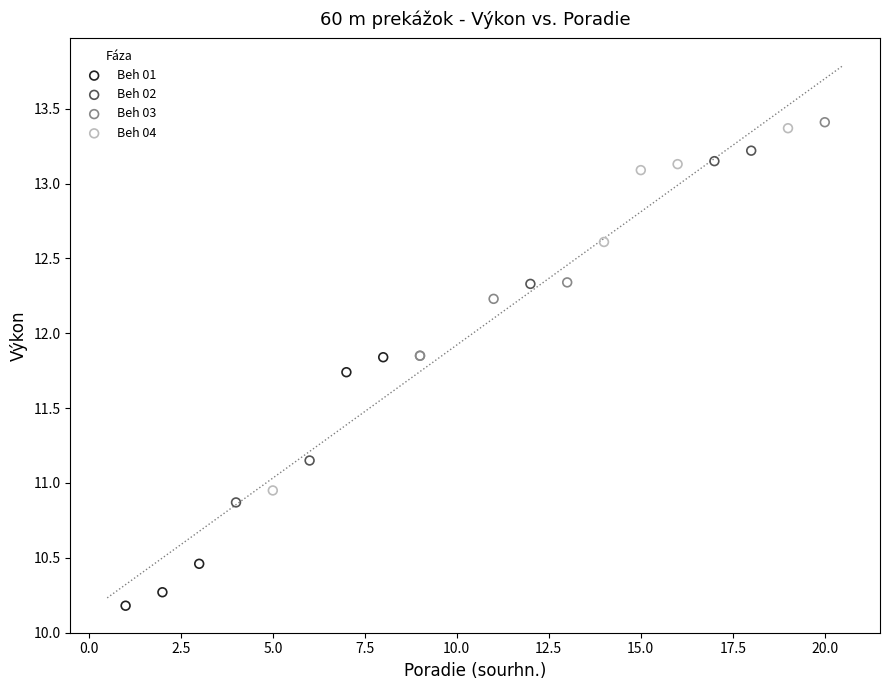

Which series reaches the minimum Y coordinate?

Beh 01